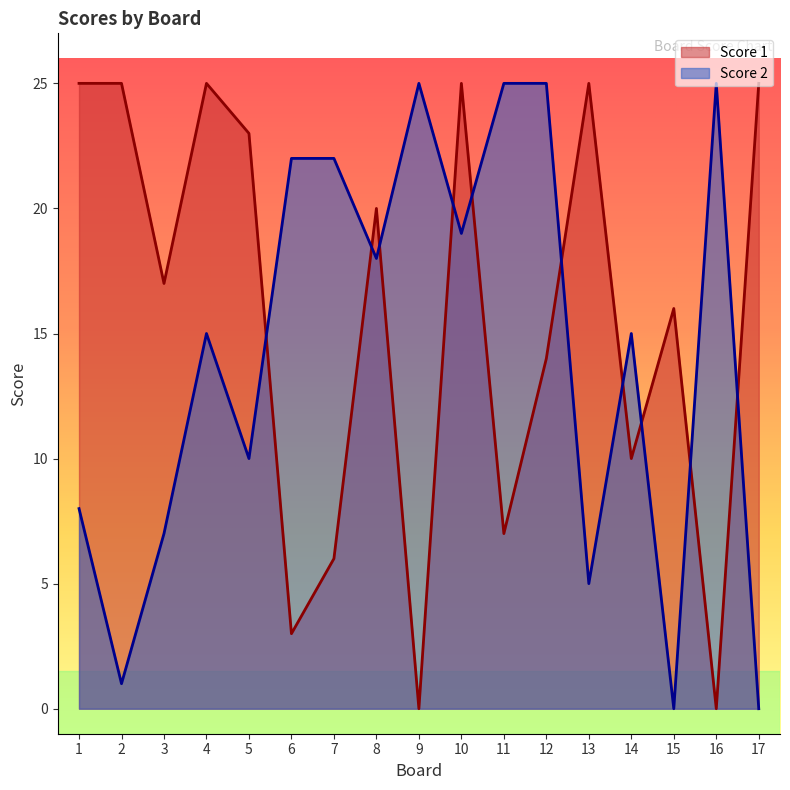

What is the average value of the Score 2 series?

14